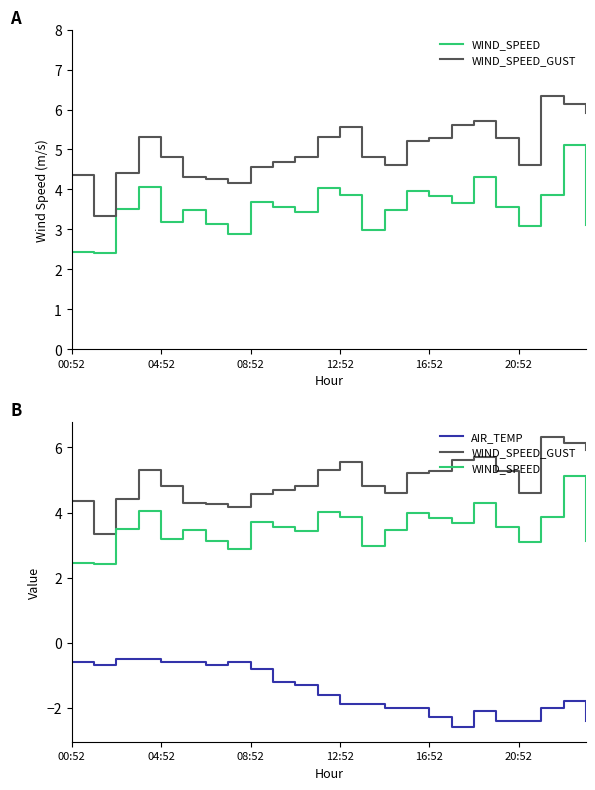

What is the approximate value of WIND_SPEED_GUST at 00:52?

4.4